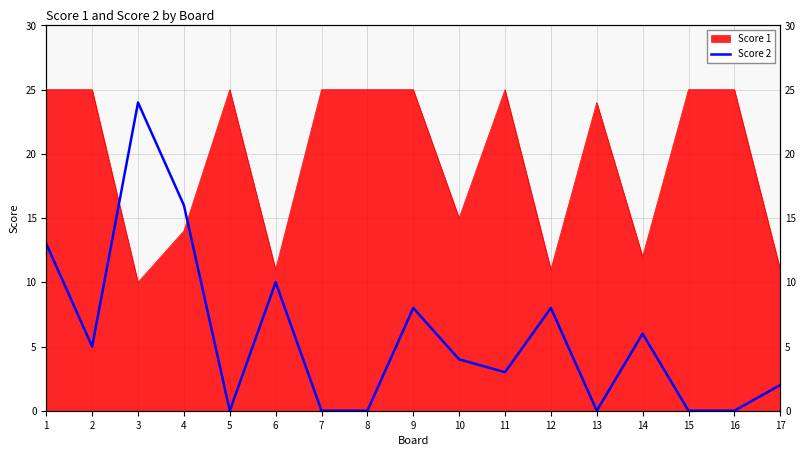

Count the number of values greater than 4.

8